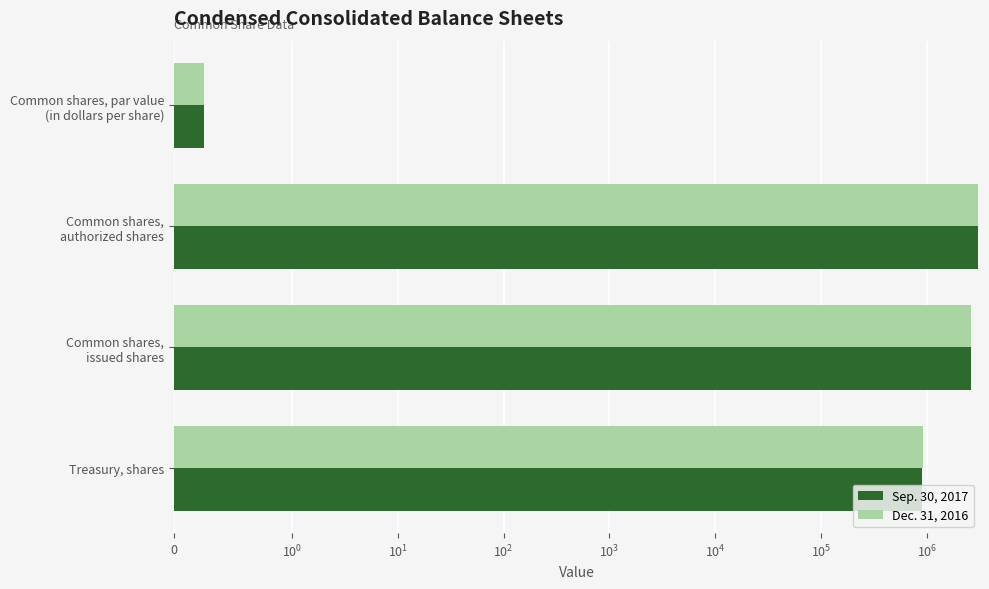

What is the sum of all Dec. 31, 2016 values?

6477361.2